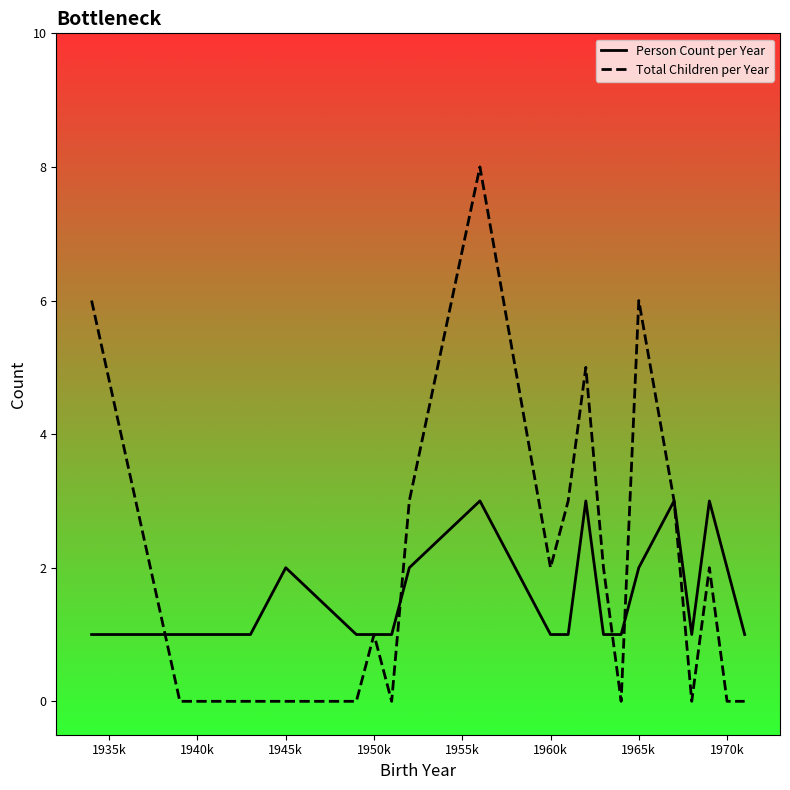

How many times do Total Children per Year and Person Count per Year cross each other?

4